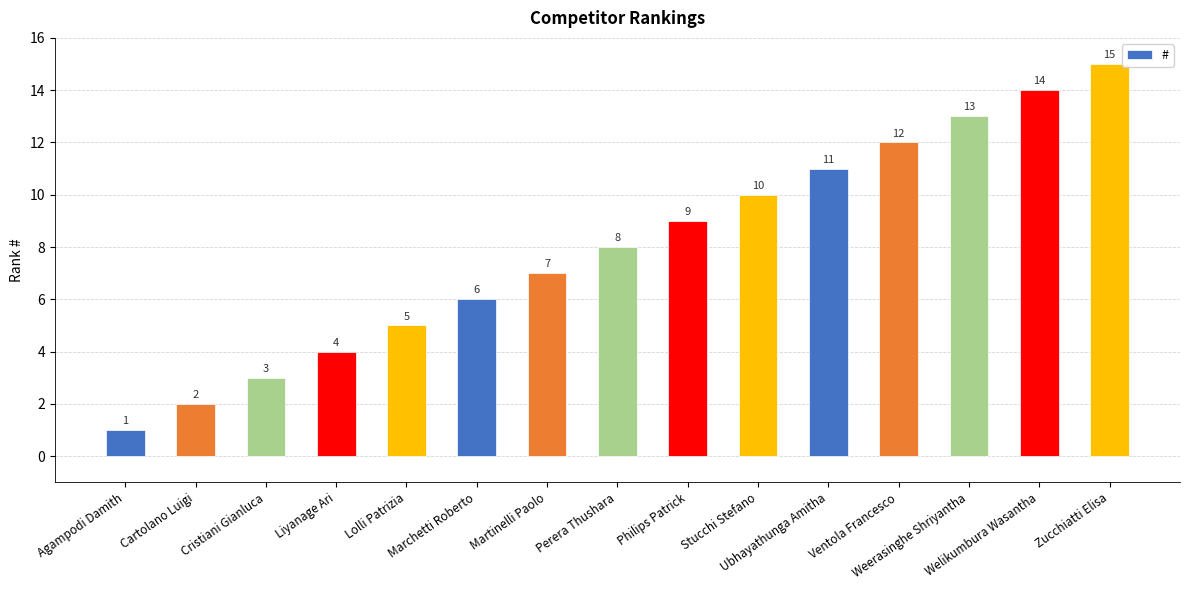

List the labels in order of value, largest first.

Zucchiatti Elisa, Welikumbura Wasantha, Weerasinghe Shriyantha, Ventola Francesco, Ubhayathunga Amitha, Stucchi Stefano, Philips Patrick, Perera Thushara, Martinelli Paolo, Marchetti Roberto, Lolli Patrizia, Liyanage Ari, Cristiani Gianluca, Cartolano Luigi, Agampodi Damith